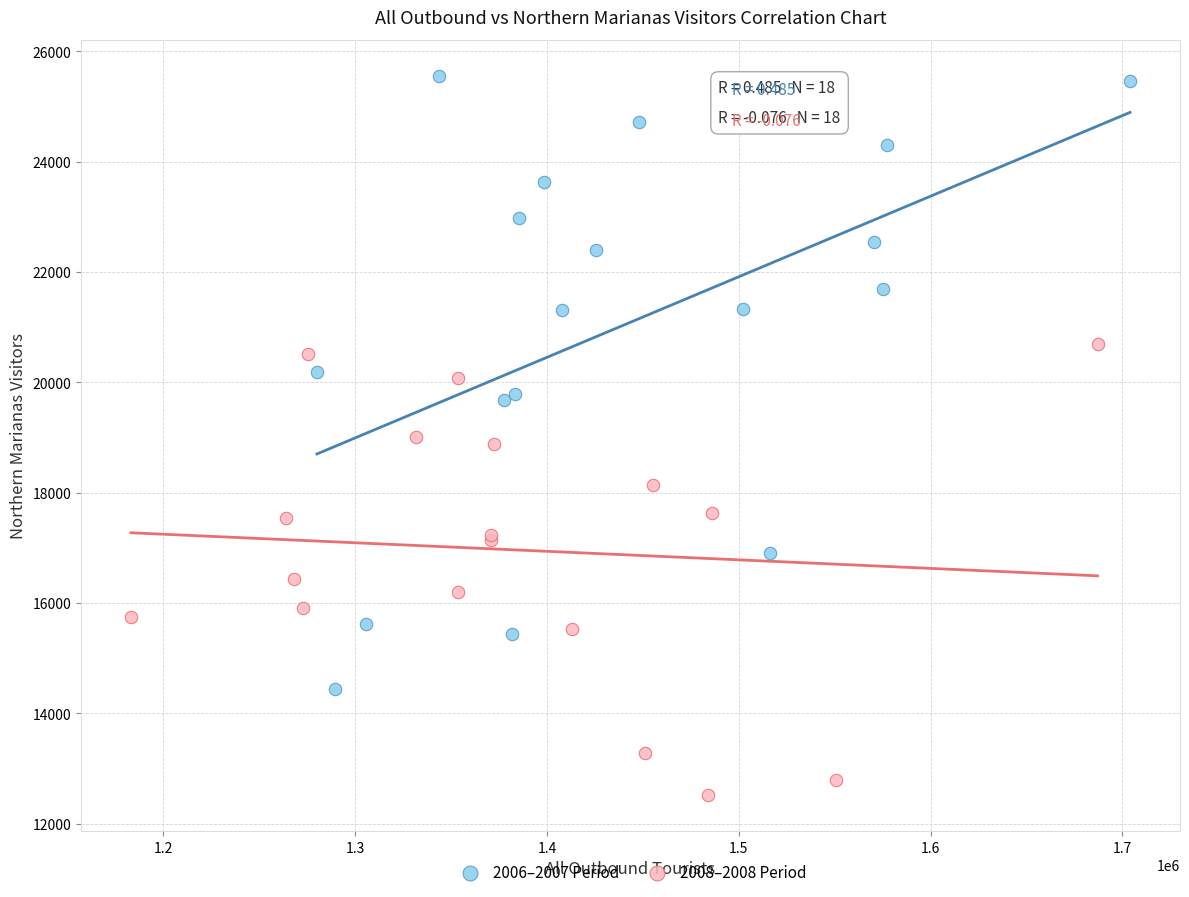

Which series has the widest spread of Y values?

2006–2007 Period